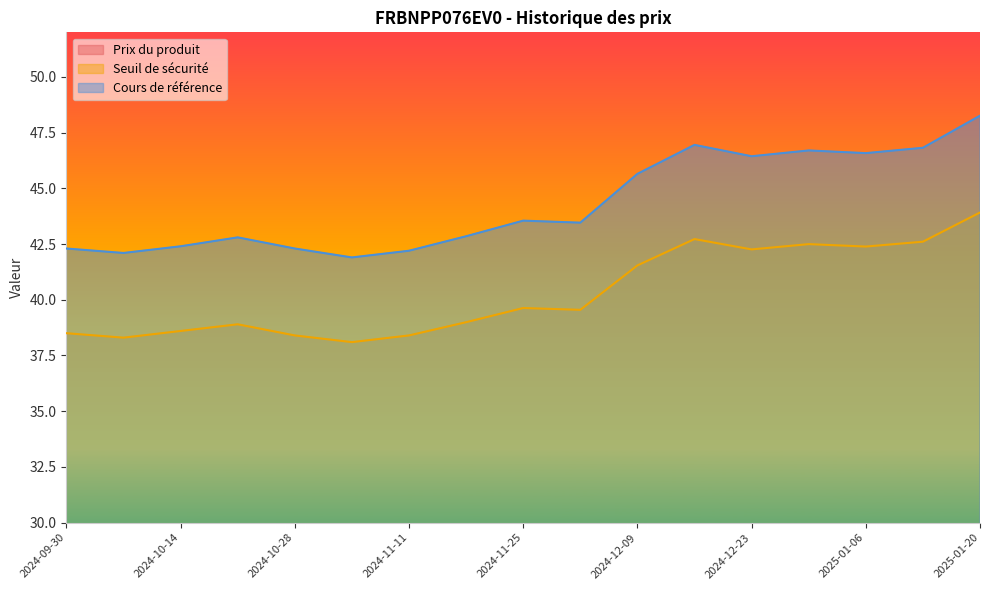

What is the label of the 6th point from the left?

2024-11-04